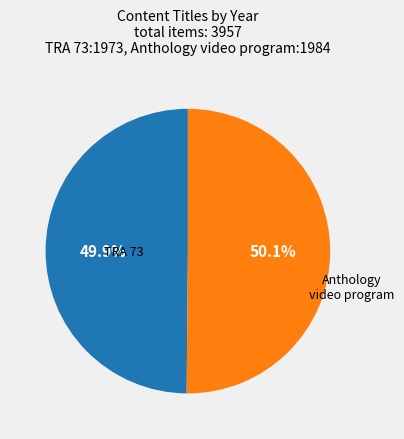

Is there a majority slice in this chart?

Yes